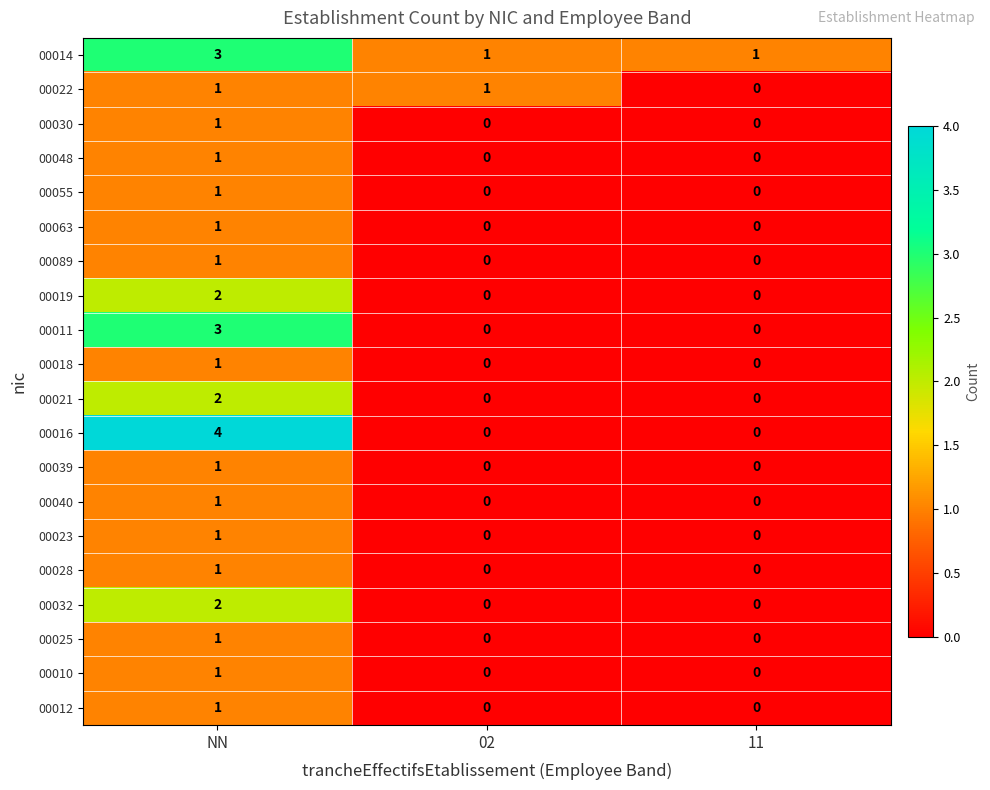

Count the 00023 values in the range 0 to 1.

3